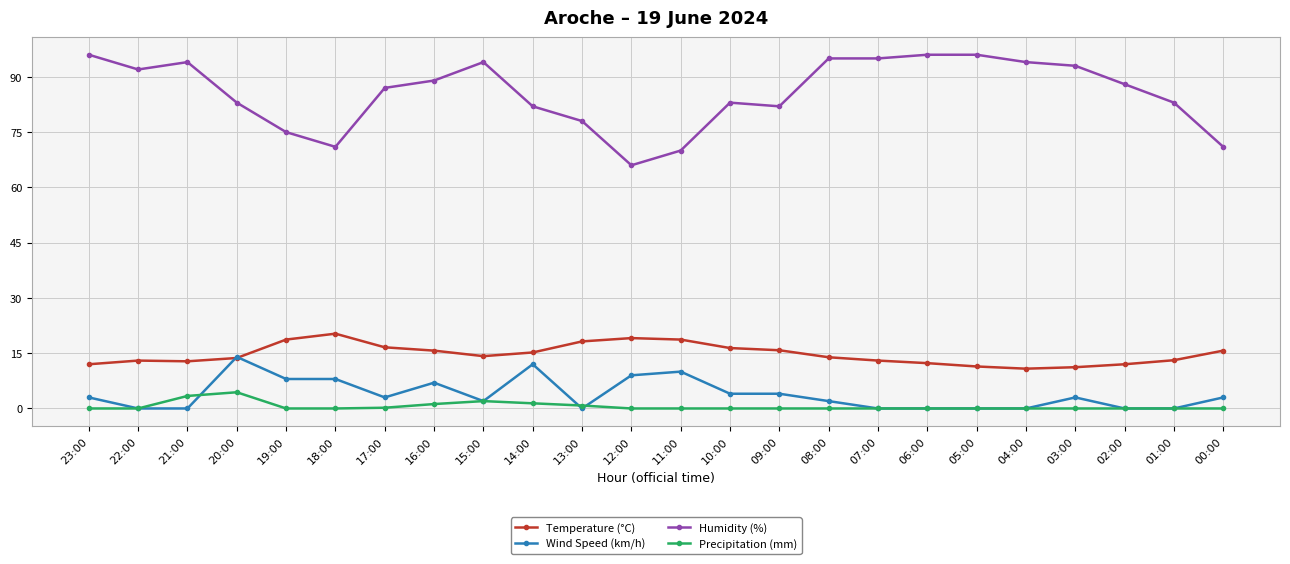

What is the difference between the maximum and minimum values in the Wind Speed (km/h) series?

14.0